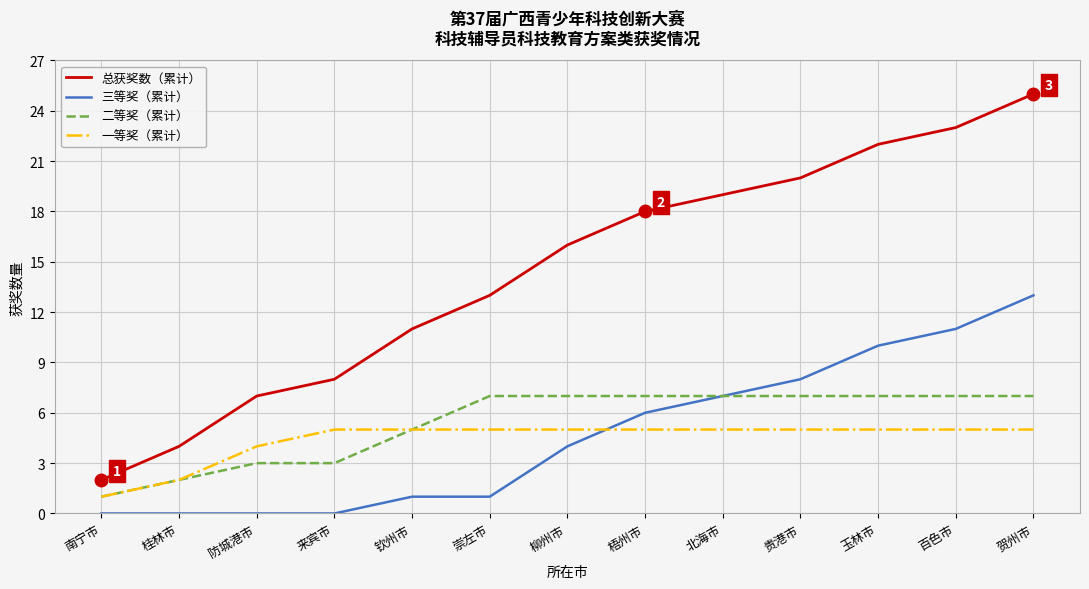

Which series ends up on top after the final intersection of 三等奖（累计） and 一等奖（累计）?

三等奖（累计）